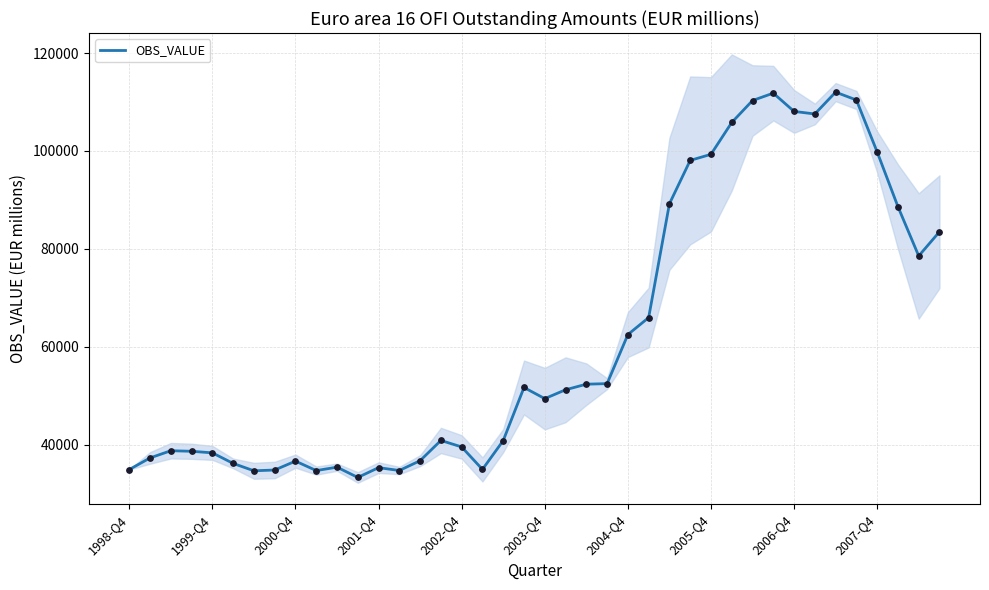

Approximately how many times larger is the value at 37 compared to 22?

1.7